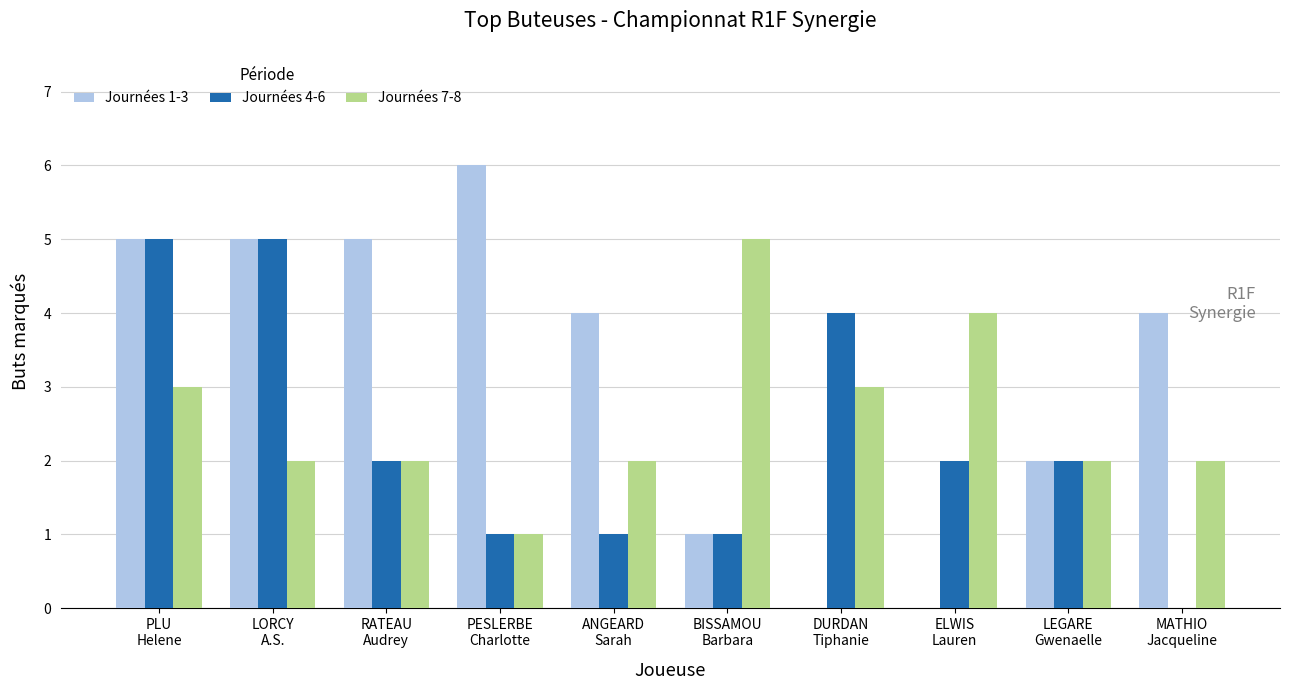

Which series changed the most between DURDAN
Tiphanie and ELWIS
Lauren?

Journées 4-6